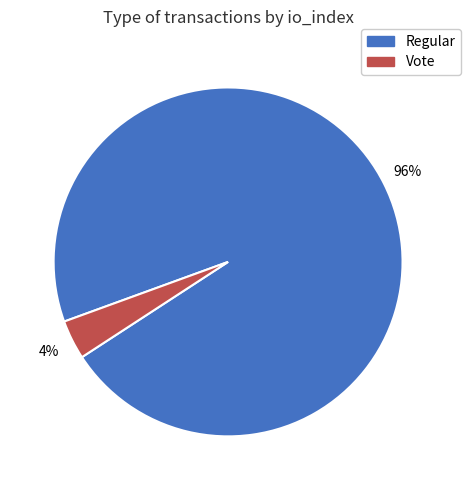

Which slice represents more than half of the pie?

Regular